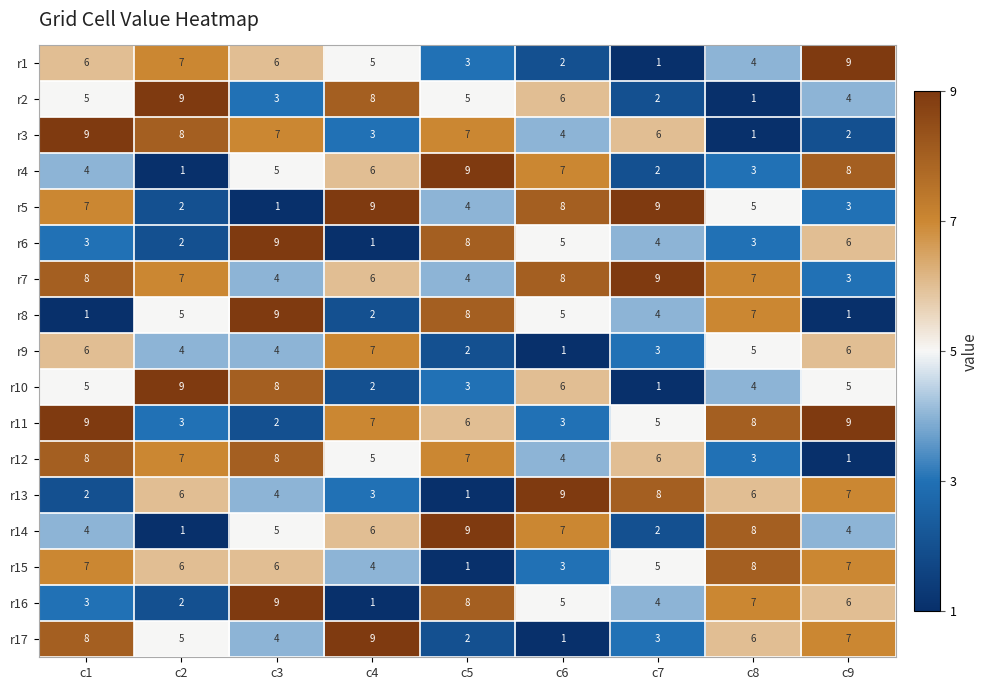

Read the r1 value at c1.

6